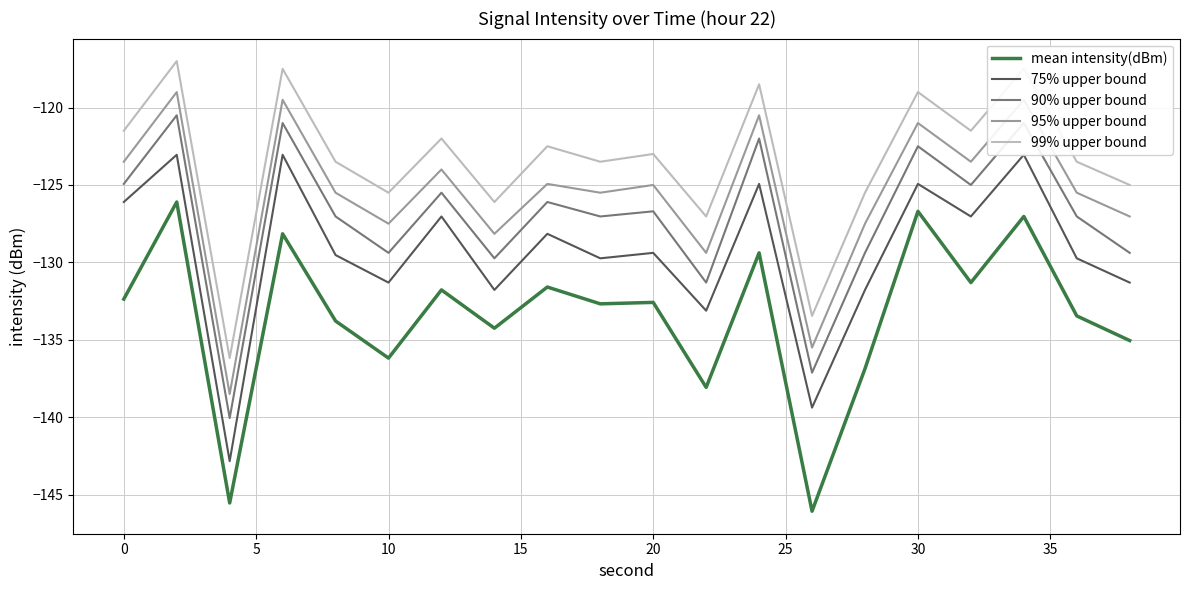

Reading left to right, what are all the values shown in this chart?

mean intensity(dBm): -132.4	-126.1	-145.5	-128.2	-133.8	-136.2	-131.8	-134.3	-131.6	-132.7	-132.6	-138.1	-129.4	-146.1	-136.9	-126.7	-131.3	-127.0	-133.5	-135.0
75% upper bound: -126.1	-123.1	-142.8	-123.1	-129.5	-131.3	-127.0	-131.8	-128.2	-129.7	-129.4	-133.1	-124.9	-139.4	-131.8	-124.9	-127.0	-123.1	-129.7	-131.3
90% upper bound: -124.9	-120.5	-140.1	-121.0	-127.0	-129.4	-125.5	-129.7	-126.1	-127.0	-126.7	-131.3	-122.0	-137.1	-129.4	-122.5	-125.0	-121.0	-127.0	-129.4
95% upper bound: -123.5	-119.0	-138.5	-119.5	-125.5	-127.5	-124.0	-128.2	-124.9	-125.5	-125.0	-129.4	-120.5	-135.5	-127.5	-121.0	-123.5	-119.5	-125.5	-127.0
99% upper bound: -121.5	-117.0	-136.2	-117.5	-123.5	-125.5	-122.0	-126.1	-122.5	-123.5	-123.0	-127.0	-118.5	-133.5	-125.5	-119.0	-121.5	-117.5	-123.5	-125.0